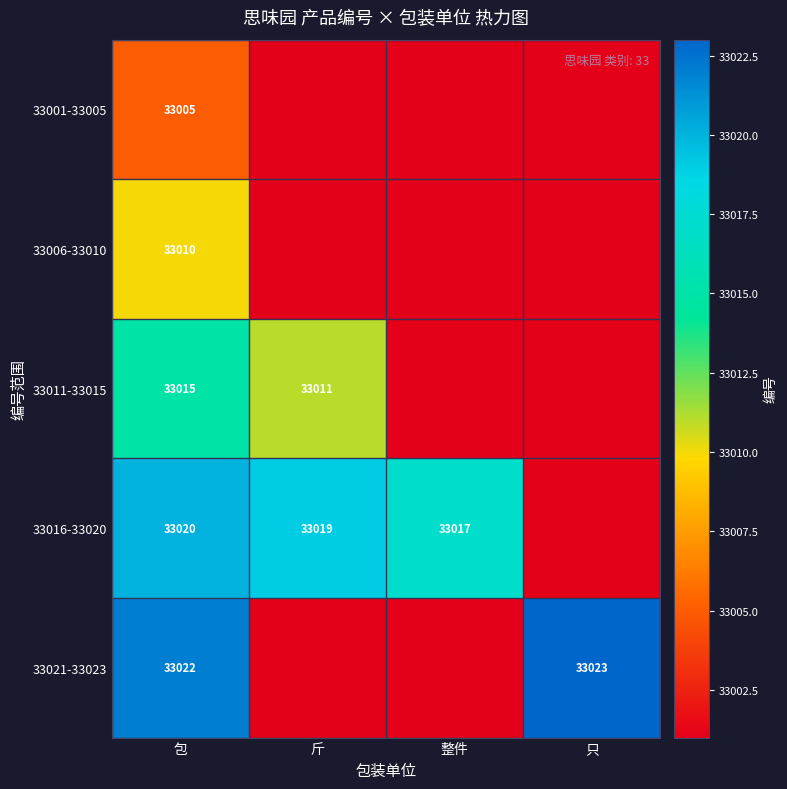

What is the sum of the 33016-33020 values at 包 and 斤?

66039